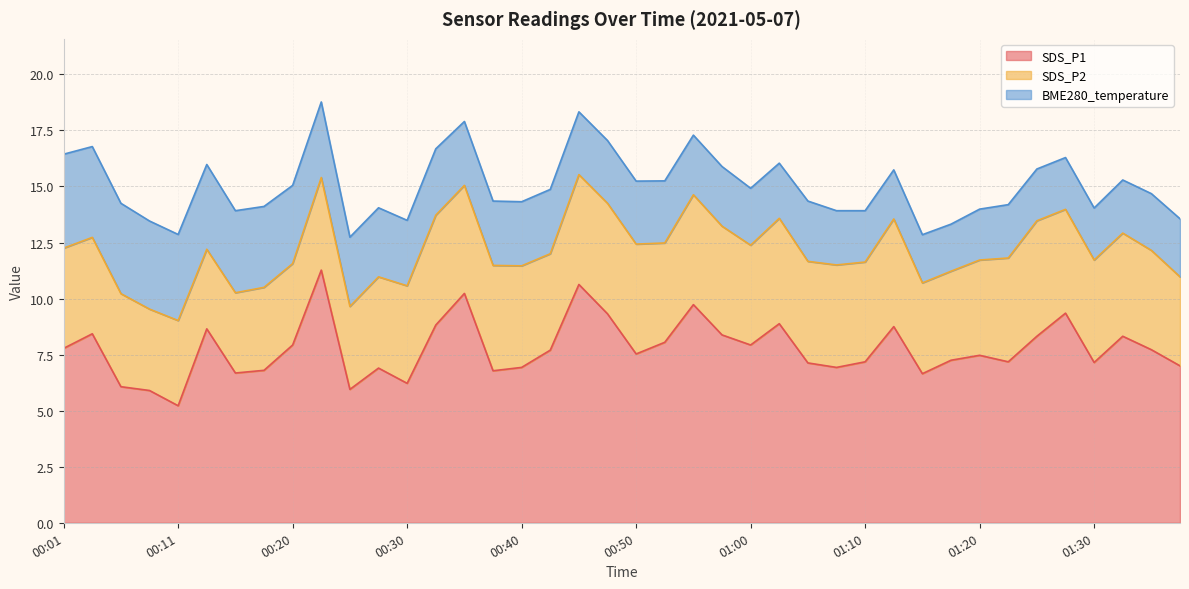

Reading left to right, transcribe all the data shown in this chart.

SDS_P1: 00:01=7.8	00:03=8.4	00:06=6.1	00:08=5.9	00:11=5.2	00:13=8.7	00:15=6.7	00:18=6.8	00:20=7.9	00:23=11.3	00:25=6.0	00:28=6.9	00:30=6.2	00:33=8.8	00:35=10.2	00:37=6.8	00:40=6.9	00:42=7.7	00:45=10.6	00:48=9.3	00:50=7.5	00:53=8.1	00:55=9.7	00:57=8.4	01:00=7.9	01:02=8.9	01:05=7.1	01:07=6.9	01:10=7.2	01:12=8.8	01:15=6.7	01:17=7.2	01:20=7.5	01:23=7.2	01:25=8.3	01:28=9.3	01:30=7.2	01:32=8.3	01:35=7.7	01:37=7.0
SDS_P2: 00:01=4.5	00:03=4.3	00:06=4.2	00:08=3.6	00:11=3.8	00:13=3.5	00:15=3.6	00:18=3.7	00:20=3.6	00:23=4.1	00:25=3.7	00:28=4.1	00:30=4.3	00:33=4.9	00:35=4.8	00:37=4.7	00:40=4.5	00:42=4.3	00:45=4.9	00:48=4.9	00:50=4.9	00:53=4.4	00:55=4.9	00:57=4.8	01:00=4.5	01:02=4.7	01:05=4.5	01:07=4.6	01:10=4.5	01:12=4.8	01:15=4.0	01:17=4.0	01:20=4.2	01:23=4.6	01:25=5.2	01:28=4.6	01:30=4.6	01:32=4.6	01:35=4.4	01:37=4.0
BME280_temperature: 00:01=4.2	00:03=4.0	00:06=4.0	00:08=3.9	00:11=3.8	00:13=3.8	00:15=3.7	00:18=3.6	00:20=3.5	00:23=3.4	00:25=3.1	00:28=3.1	00:30=2.9	00:33=3.0	00:35=2.9	00:37=2.9	00:40=2.9	00:42=2.9	00:45=2.8	00:48=2.8	00:50=2.8	00:53=2.8	00:55=2.7	00:57=2.7	01:00=2.5	01:02=2.5	01:05=2.7	01:07=2.4	01:10=2.3	01:12=2.2	01:15=2.1	01:17=2.1	01:20=2.3	01:23=2.4	01:25=2.3	01:28=2.3	01:30=2.3	01:32=2.4	01:35=2.5	01:37=2.6